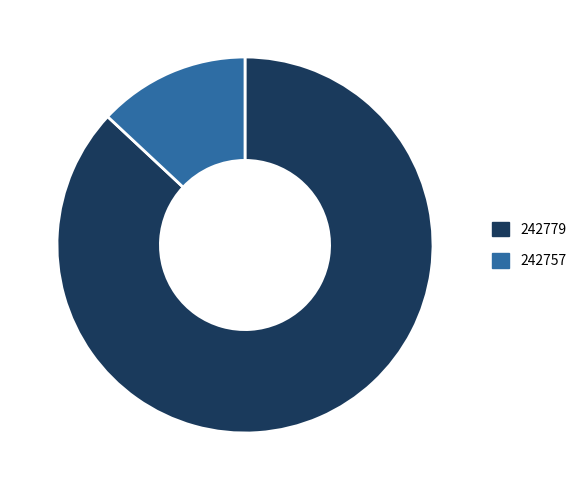

True or false: 242779 accounts for 87% of the total.

True